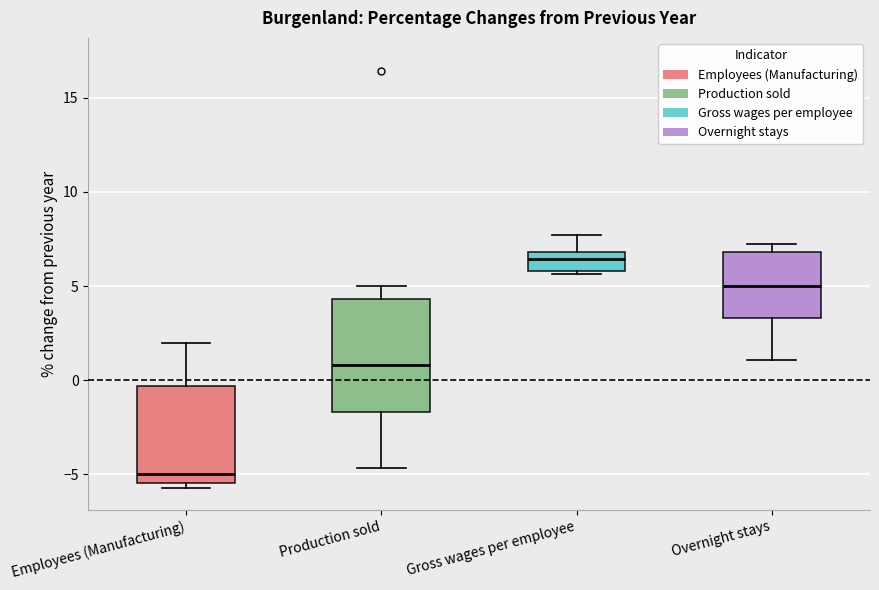

Where does the median line of the box for Production sold sit on the y-axis? The values are not printed on the chart, so give them approximately, as read against the axis.

1.0